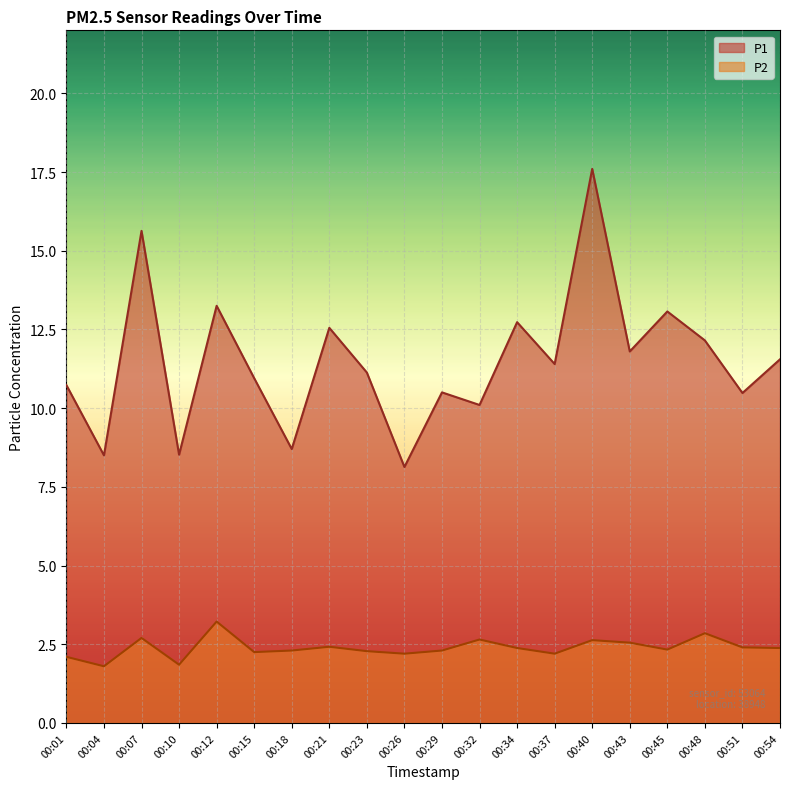

What is the difference between the second highest and minimum values in the P1 series?

7.5